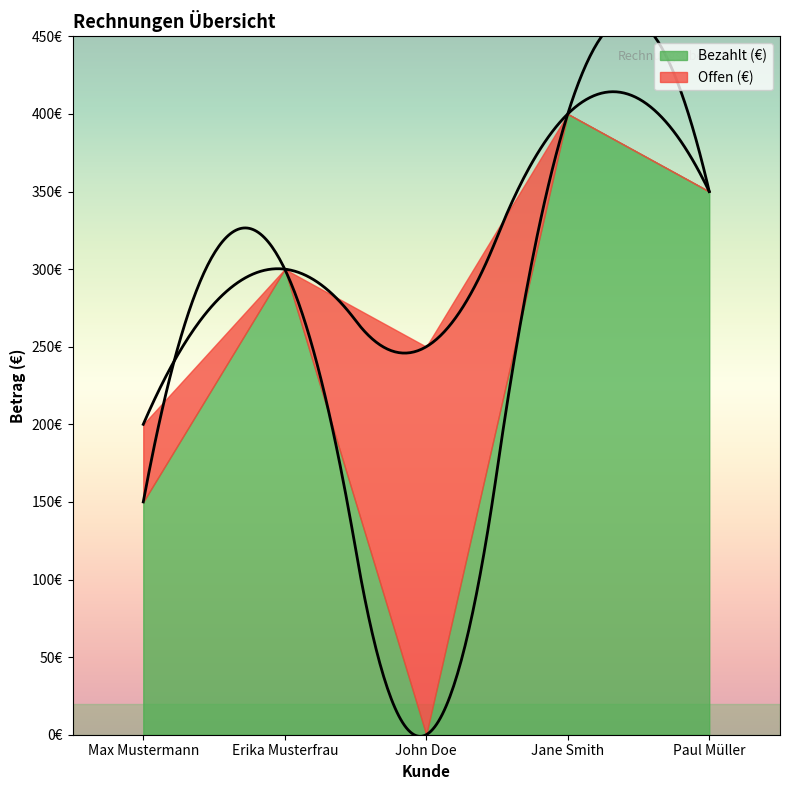

How many values in the Offen (€) series exceed 0?

2